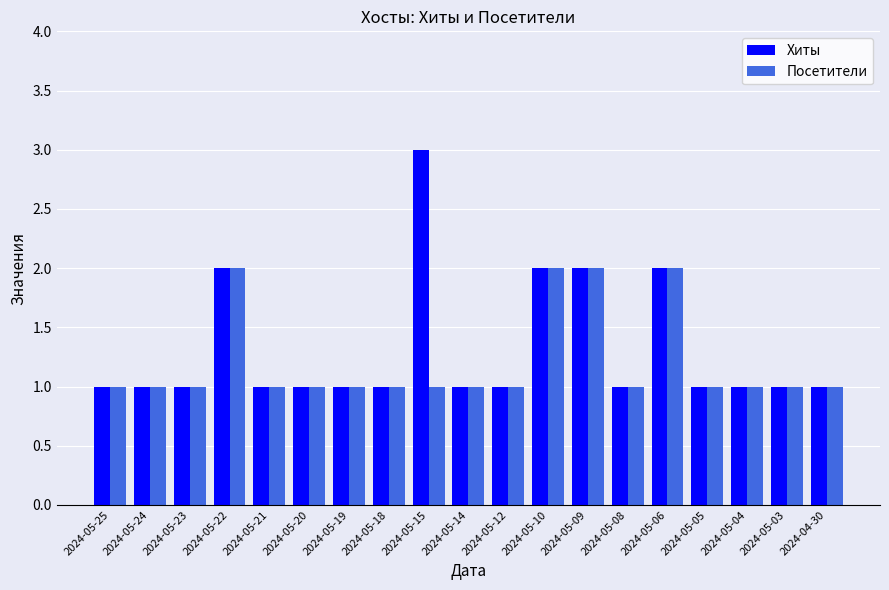

What is the sum of all Посетители values?

23